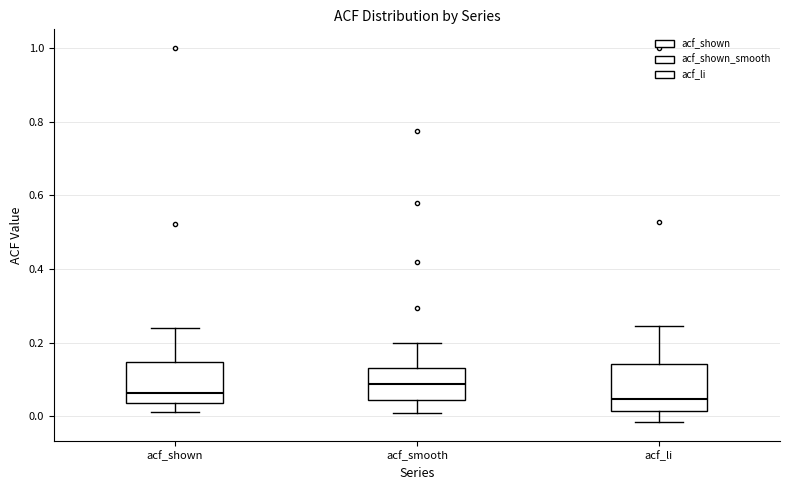

Reading left to right, transcribe this box plot: for each box, give where its median line is, the range the box spans, and where its two whiskers end, as read against the y-axis. The values are not printed on the chart, so give them approximately, as read against the axis.

acf_shown: median 0.06, box 0.04 to 0.14, whiskers 0.02 to 0.24
acf_smooth: median 0.08, box 0.04 to 0.14, whiskers 0.00 to 0.20
acf_li: median 0.04, box 0.02 to 0.14, whiskers -0.02 to 0.24